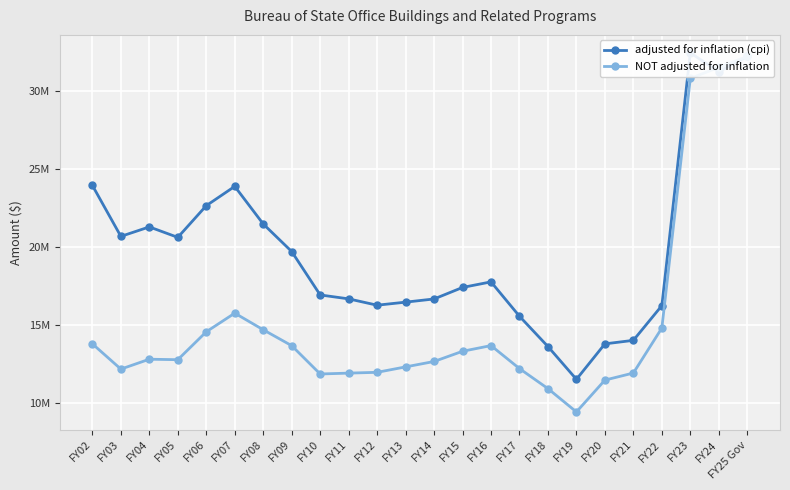

What is the sum of all NOT adjusted for inflation values?

362975588